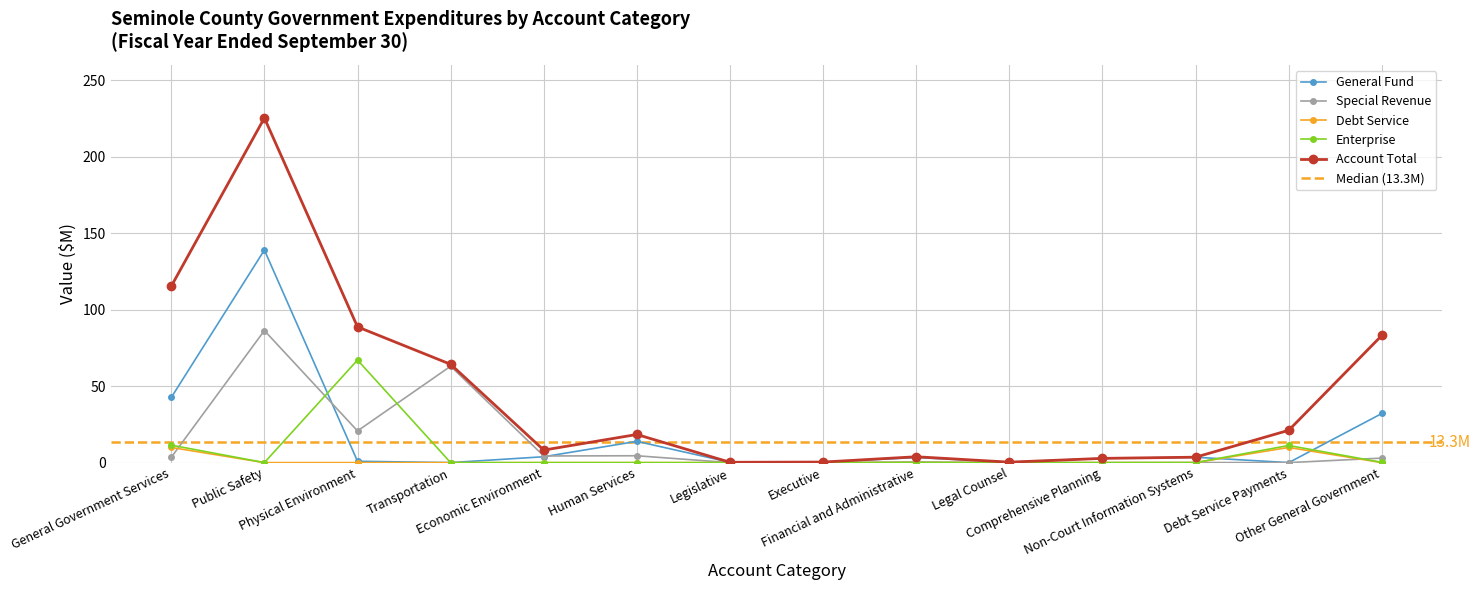

In Enterprise, how many points are lower than both neighbors (excluding endpoints)?

1